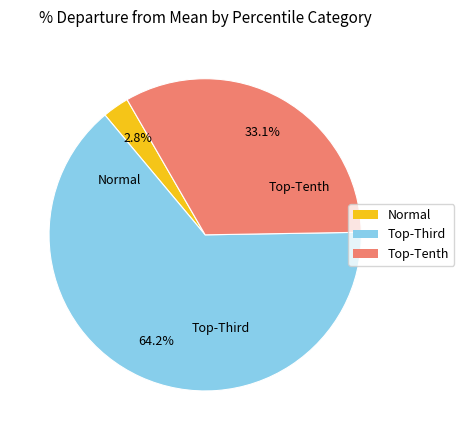

Does any single category account for the majority?

Yes